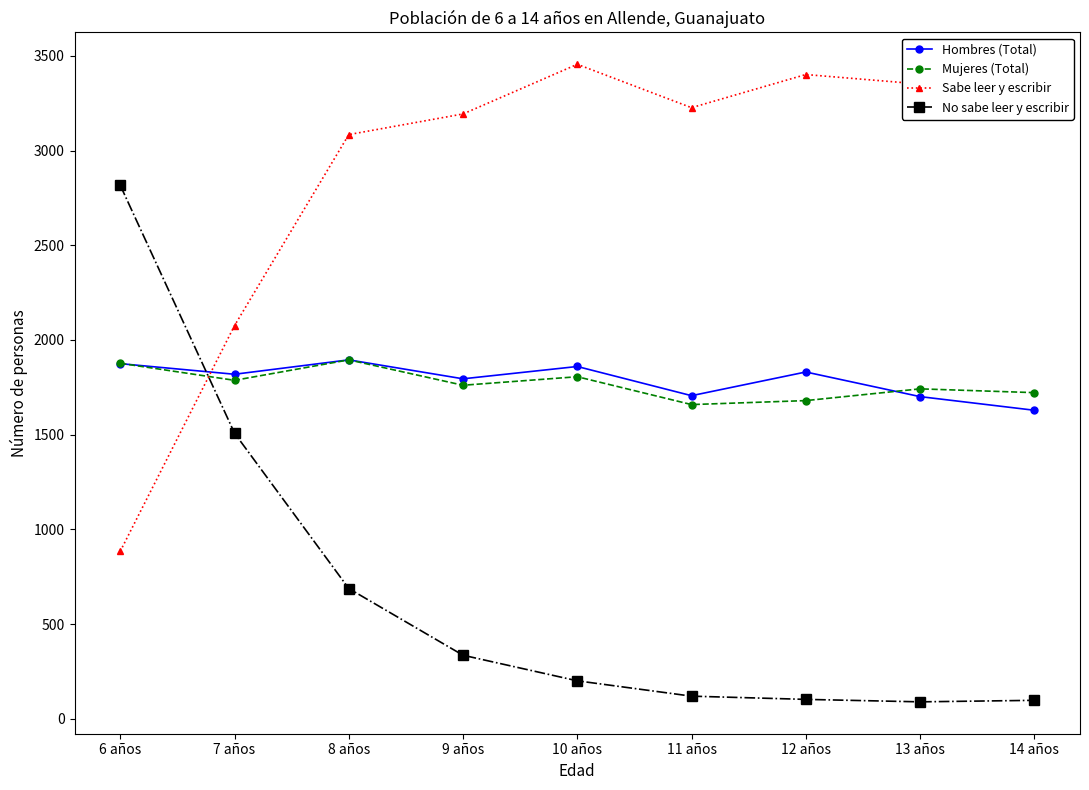

Is it true that Mujeres (Total) equals 3158 at 8 años?

False